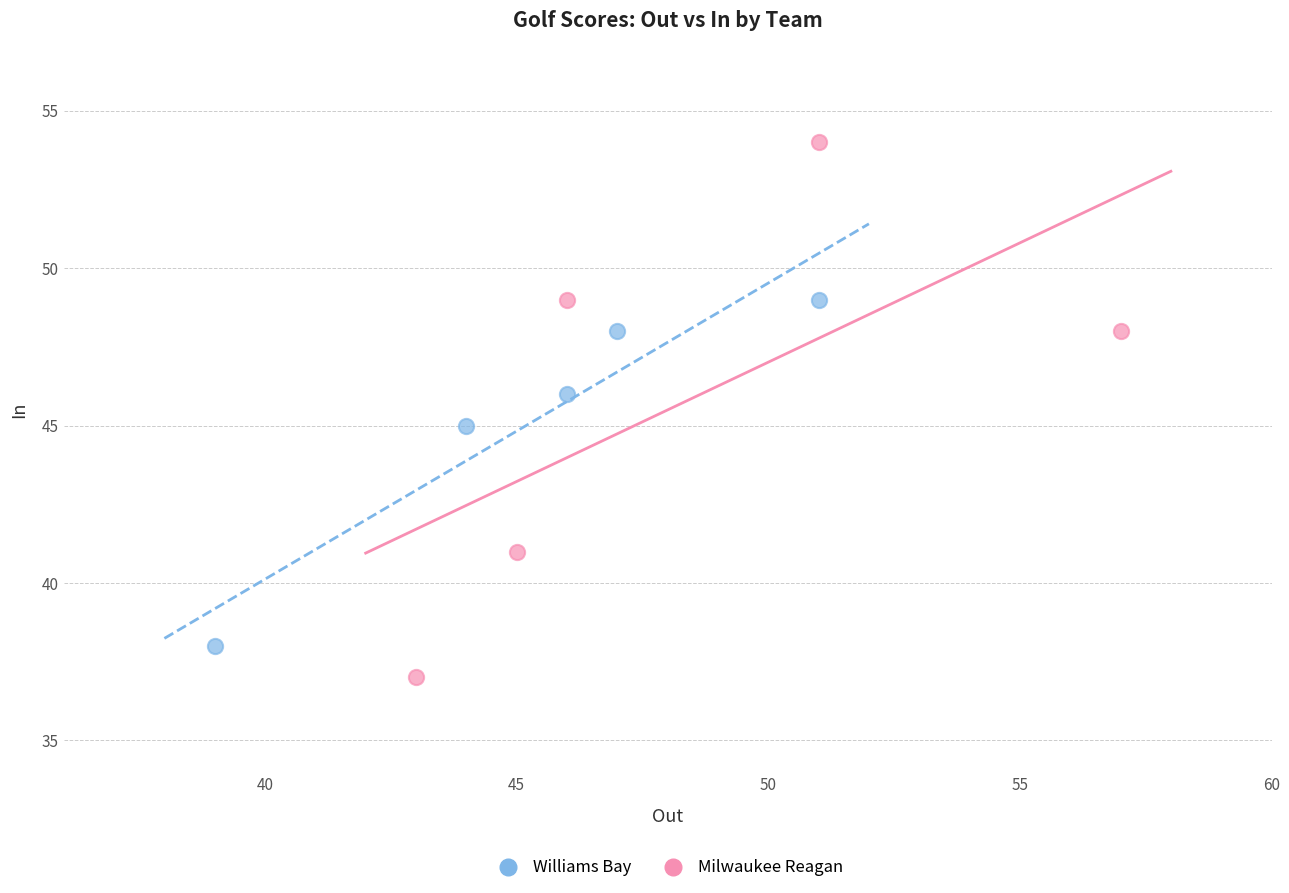

Which series contains the lowest Y value?

Milwaukee Reagan